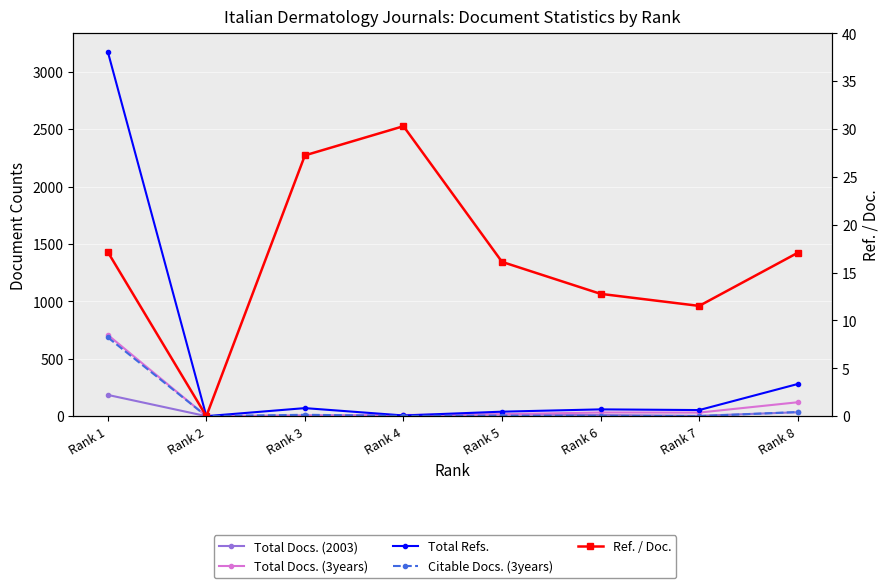

At which category does Total Docs. (3years) reach its first local peak?

Rank 6